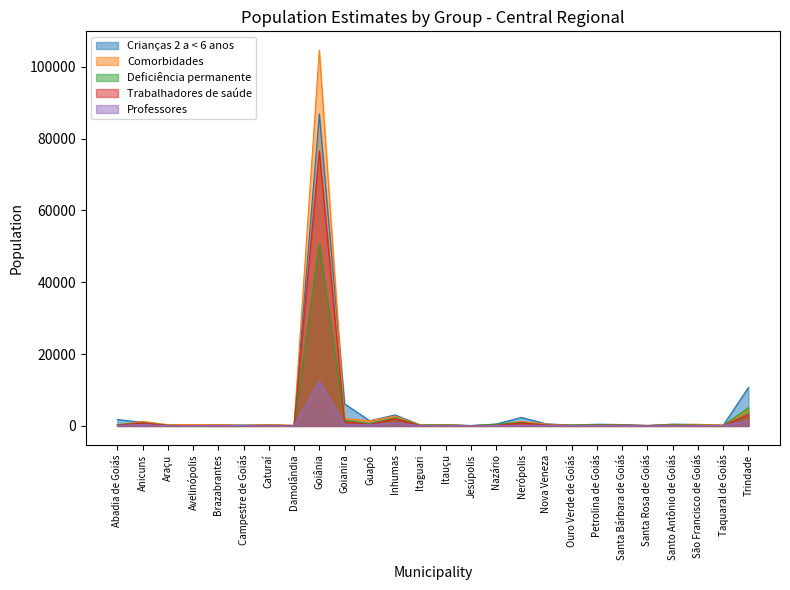

True or false: Professores and Comorbidades cross at least once.

False